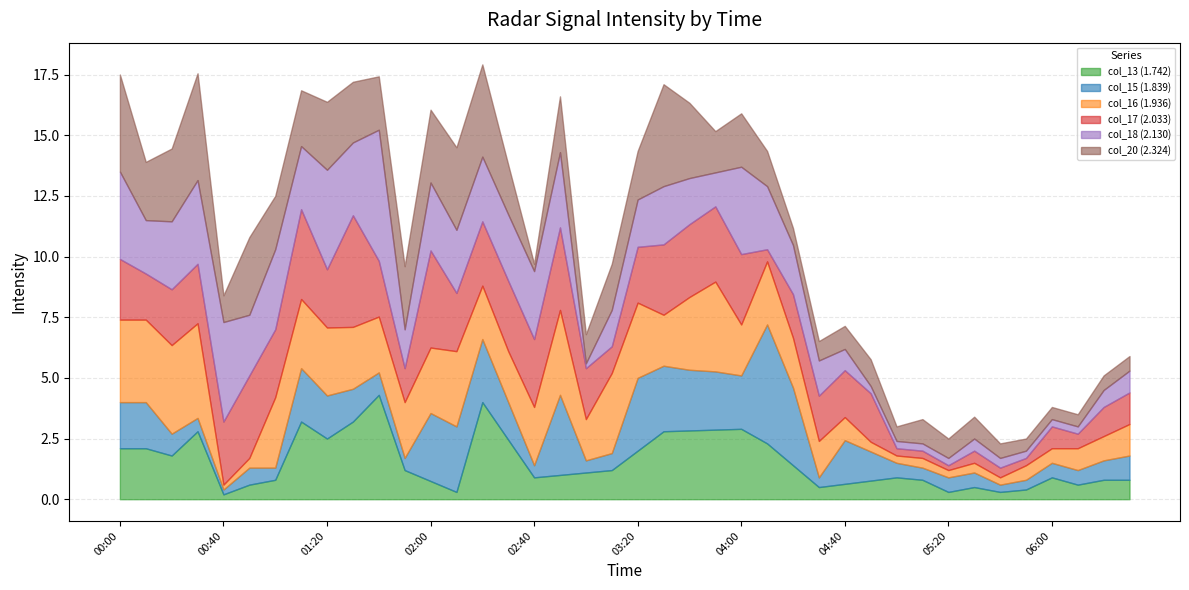

The col_15 (1.839) series shows 0.3 at 05:00. True or false?

False